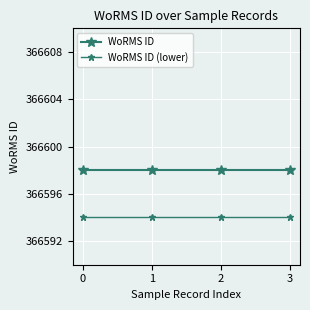

How many lines are shown in the chart?

2